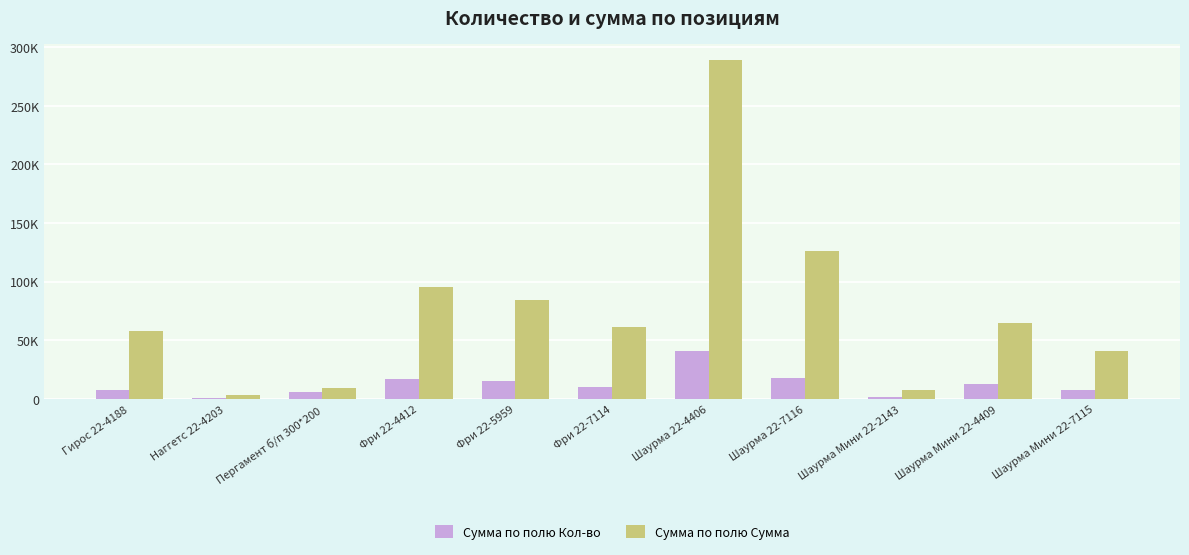

Are the bars grouped side by side (vs. stacked)?

Yes